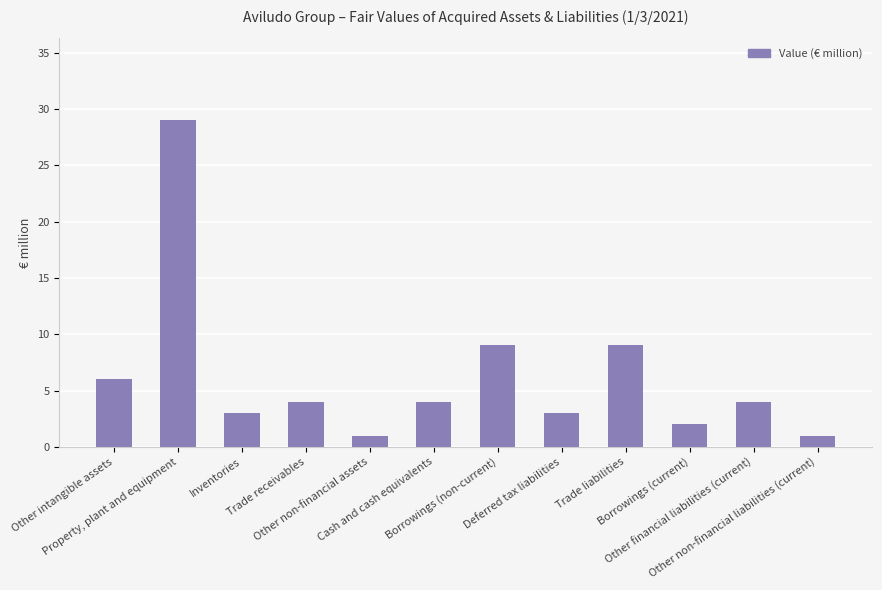

What is the sum of all values?

75